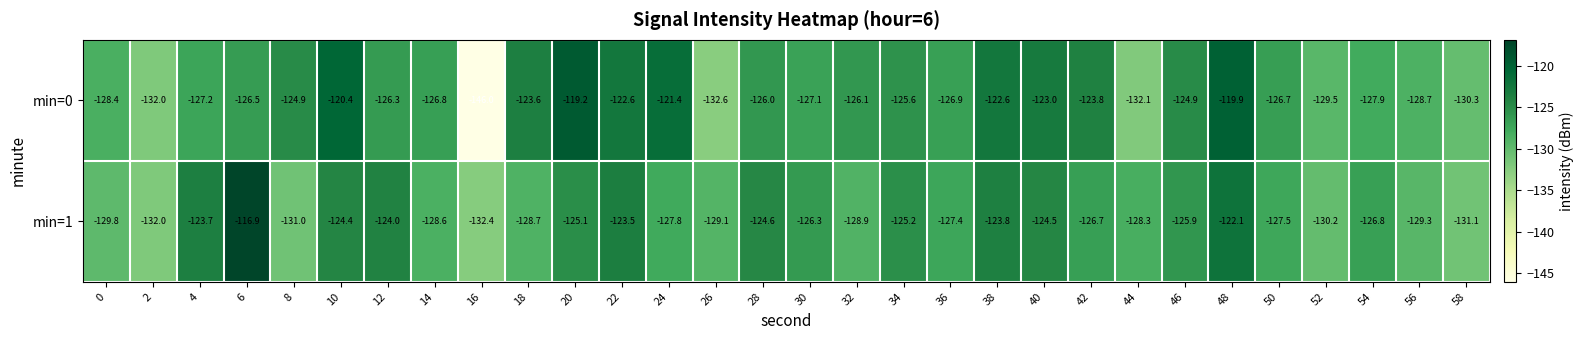

List the series in order of their overall mean, lowest first.

min=1, min=0